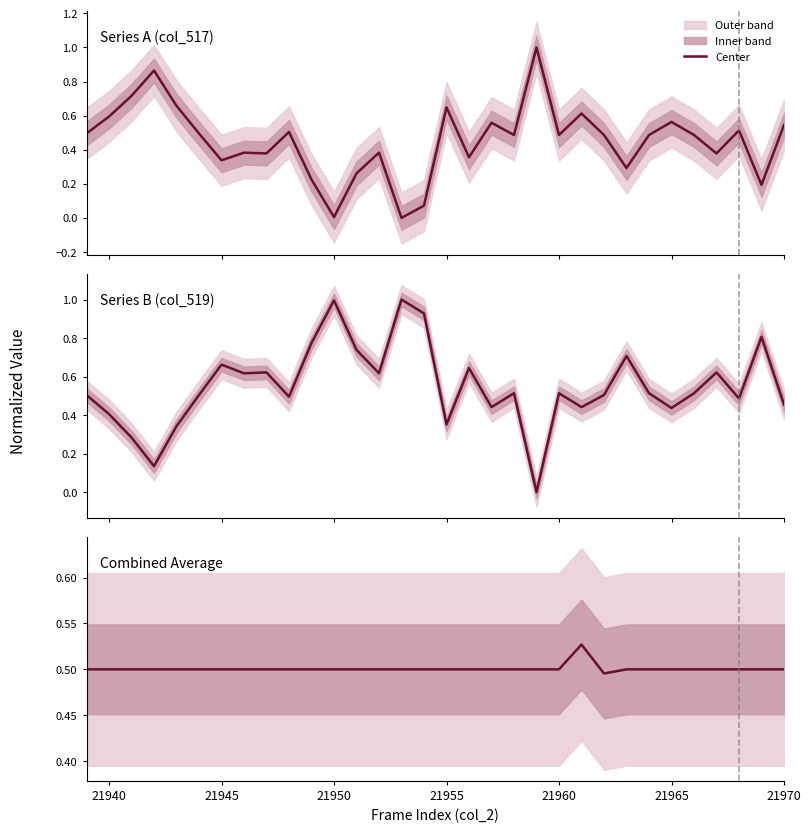

List the series in order of their overall mean, lowest first.

Series A (col_517), Combined Average, Series B (col_519)